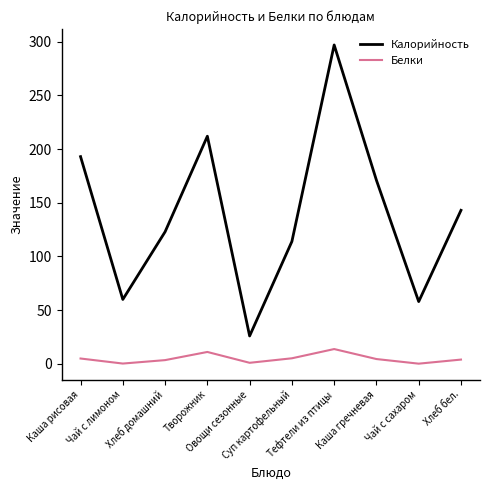

True or false: Белки and Калорийность intersect in this chart.

False